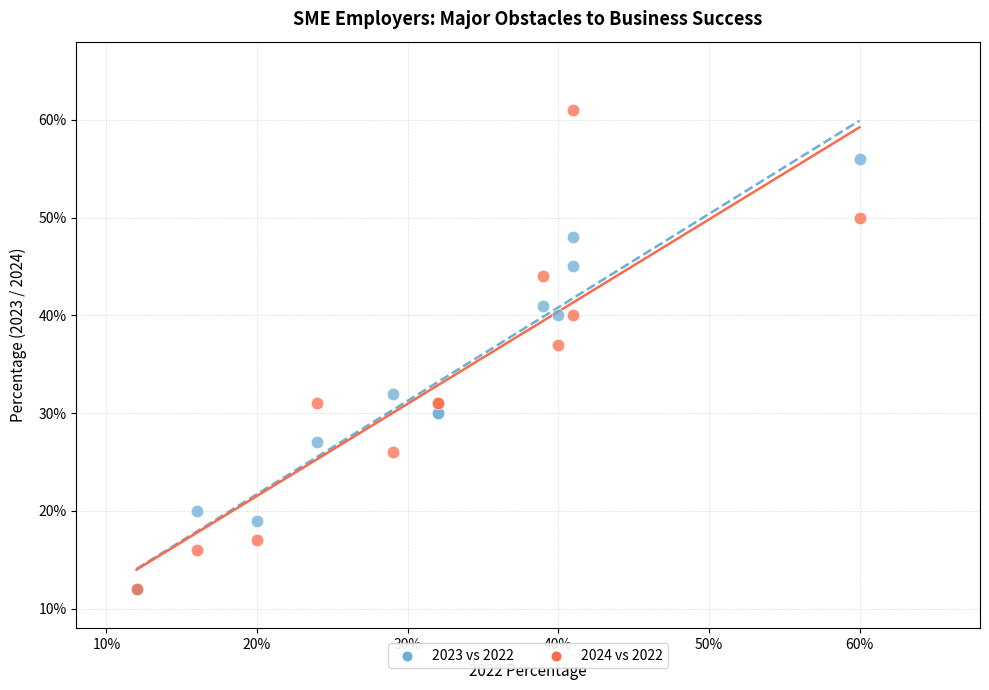

Which series has the largest Y range (max minus min)?

2024 vs 2022